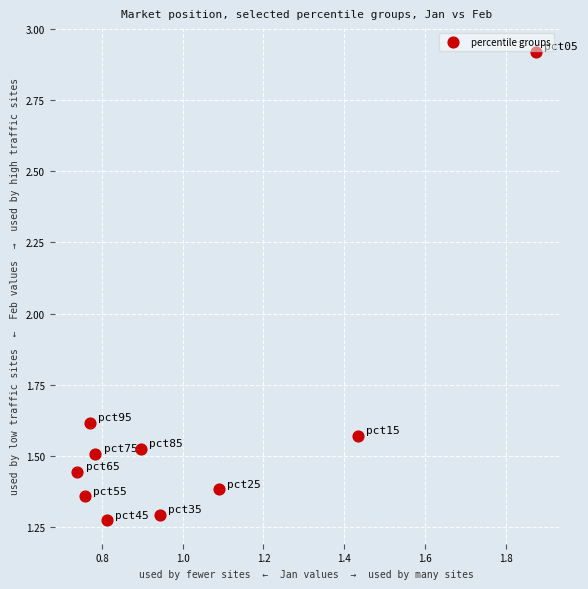

What is the range of X values (max minus min)?

1.1